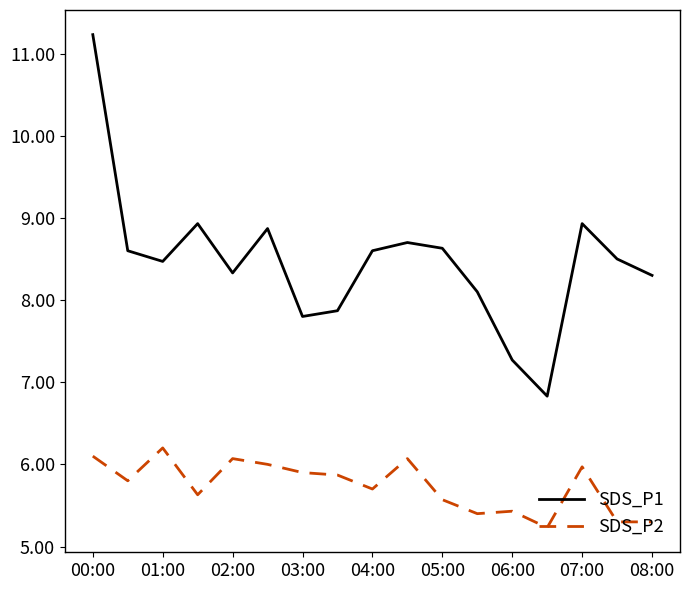

Reading left to right, what are all the values shown in this chart?

SDS_P1: 11.2	8.6	8.5	8.9	8.3	8.9	7.8	7.9	8.6	8.7	8.6	8.1	7.3	6.8	8.9	8.5	8.3
SDS_P2: 6.1	5.8	6.2	5.6	6.1	6.0	5.9	5.9	5.7	6.1	5.6	5.4	5.4	5.2	6.0	5.3	5.3